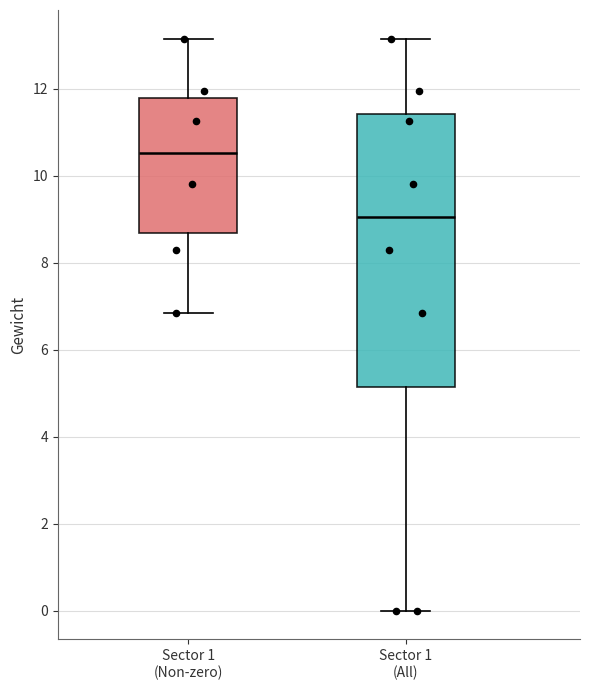

Reading left to right, transcribe this box plot: for each box, give where its median line is, the range the box spans, and where its two whiskers end, as read against the y-axis. The values are not printed on the chart, so give them approximately, as read against the axis.

Sector 1 (Non-zero): median 10.6, box 8.6 to 11.8, whiskers 6.8 to 13.2
Sector 1 (All): median 9.0, box 5.2 to 11.4, whiskers 0.0 to 13.2